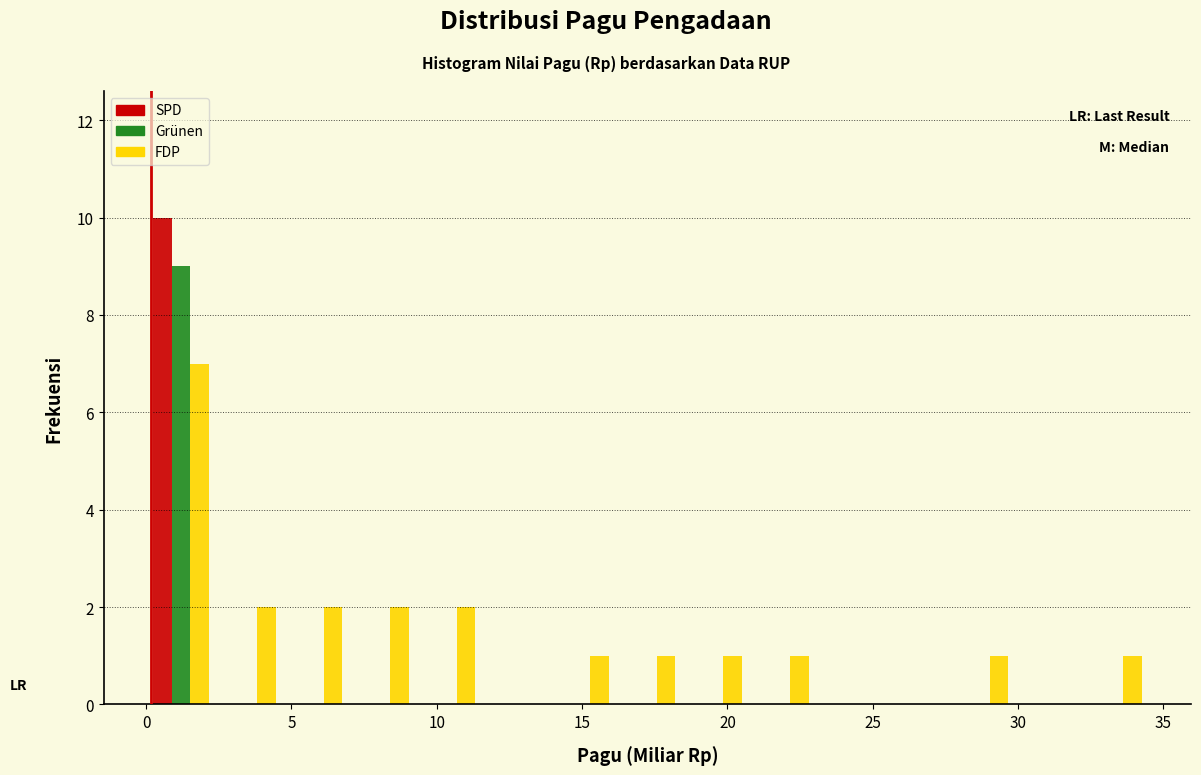

Reading left to right, transcribe this chart: for each range on the x-axis, give the height of each series' bar. Neither the bar edges nor the heights are printed on the chart, so give them approximately, as read against the axes.

0.0 to 2.5: SPD=10	Grünen=9	FDP=7
2.5 to 4.5: SPD=0	Grünen=0	FDP=2
4.5 to 7.0: SPD=0	Grünen=0	FDP=2
7.0 to 9.0: SPD=0	Grünen=0	FDP=2
9.0 to 11.5: SPD=0	Grünen=0	FDP=2
11.5 to 14.0: SPD=0	Grünen=0	FDP=0
14.0 to 16.0: SPD=0	Grünen=0	FDP=1
16.0 to 18.5: SPD=0	Grünen=0	FDP=1
18.5 to 20.5: SPD=0	Grünen=0	FDP=1
20.5 to 23.0: SPD=0	Grünen=0	FDP=1
23.0 to 25.5: SPD=0	Grünen=0	FDP=0
25.5 to 27.5: SPD=0	Grünen=0	FDP=0
27.5 to 30.0: SPD=0	Grünen=0	FDP=1
30.0 to 32.0: SPD=0	Grünen=0	FDP=0
32.0 to 34.5: SPD=0	Grünen=0	FDP=1